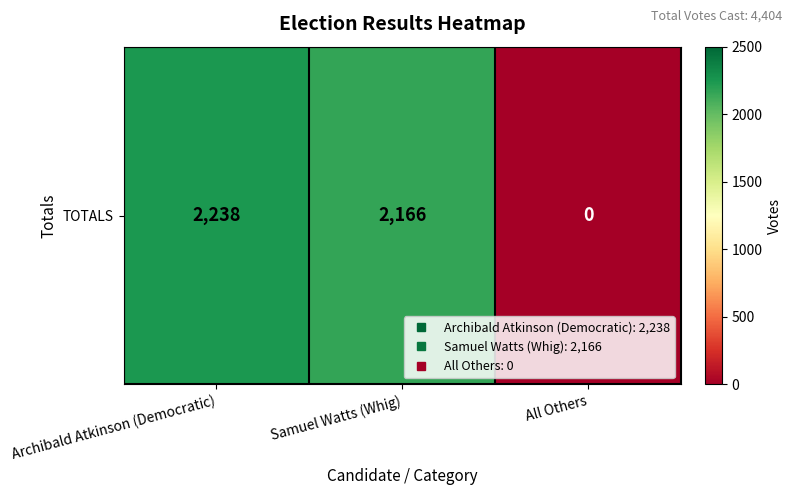

What is the change in value from Samuel Watts (Whig) to All Others?

-2166